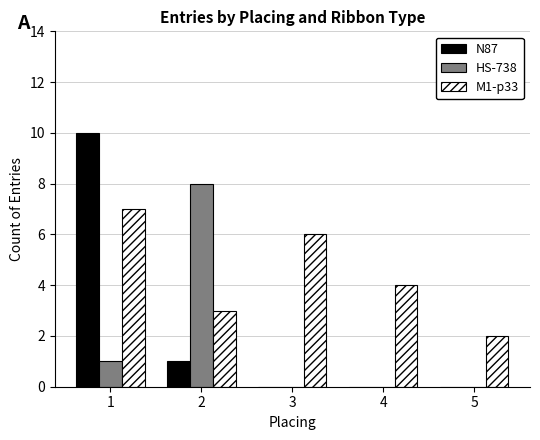

What is the difference between the N87 values at 3 and 2?

1